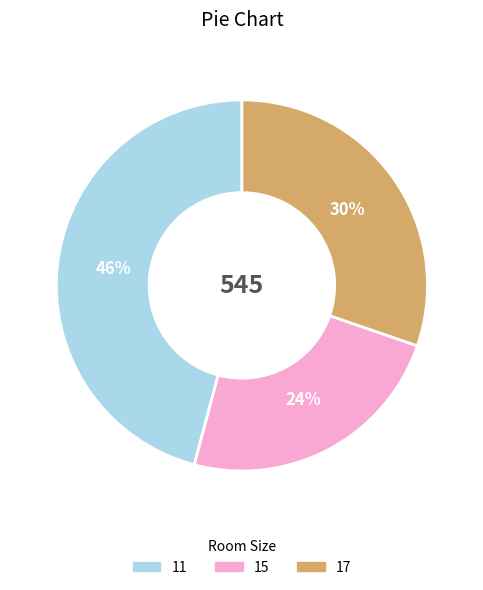

Which category has the smallest portion of the pie?

15